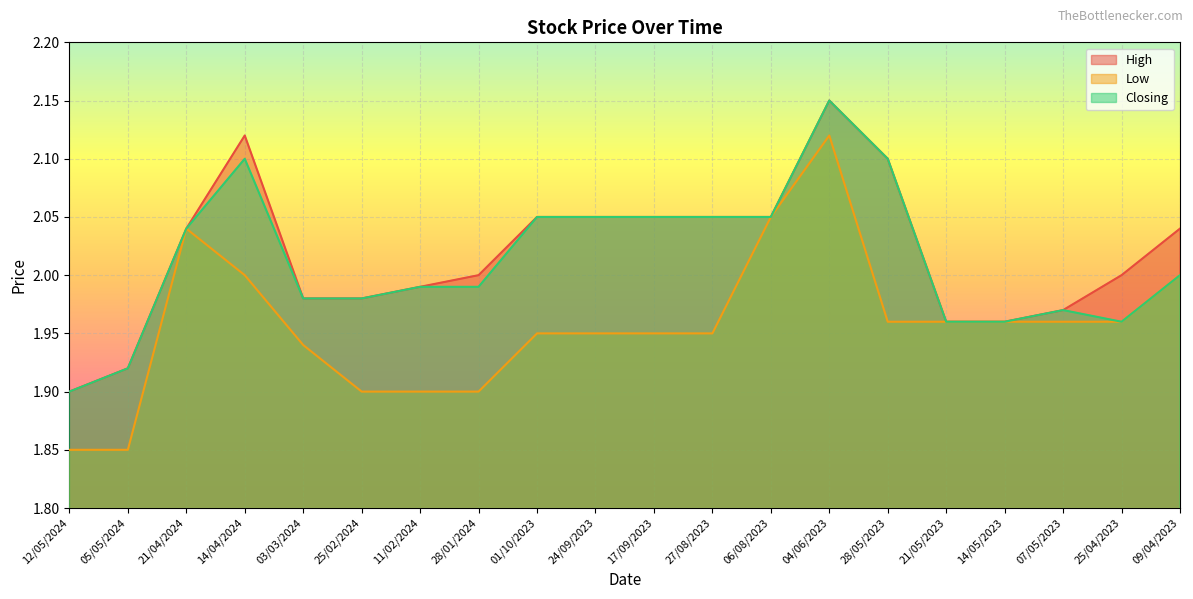

The High series shows 2.0 at 01/10/2023. True or false?

True